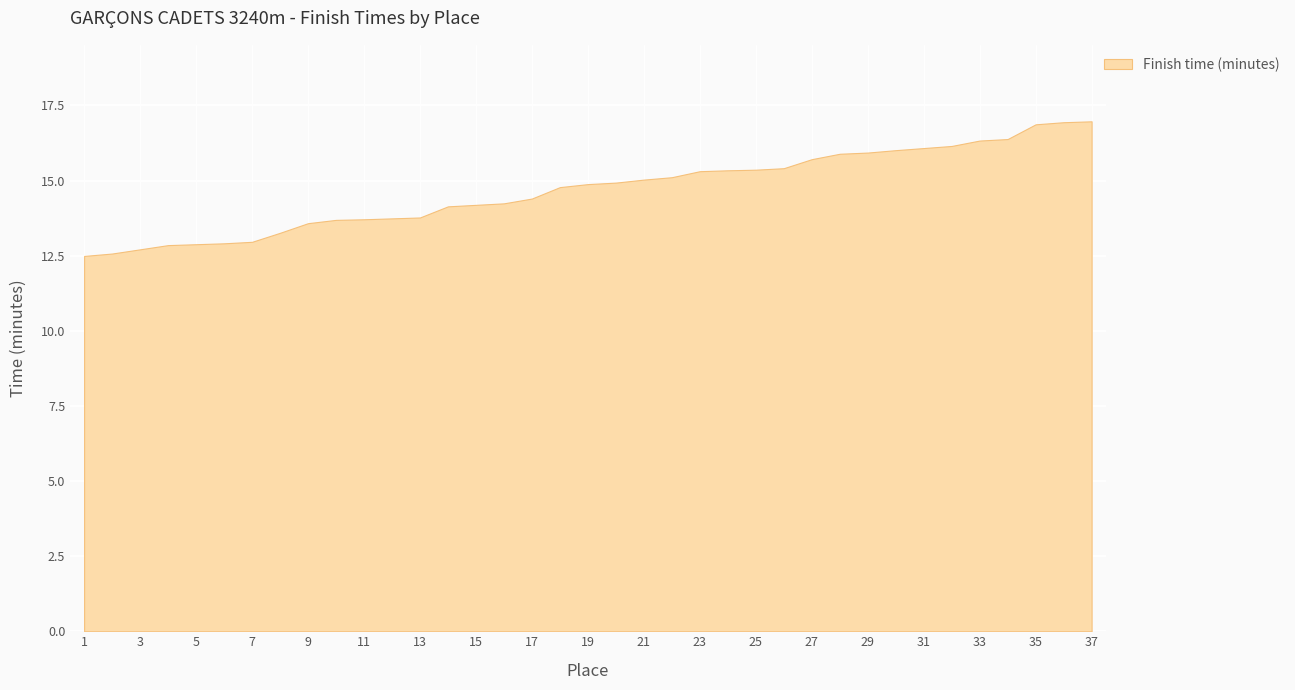

What is the value of the 1st point from the left?

12.5